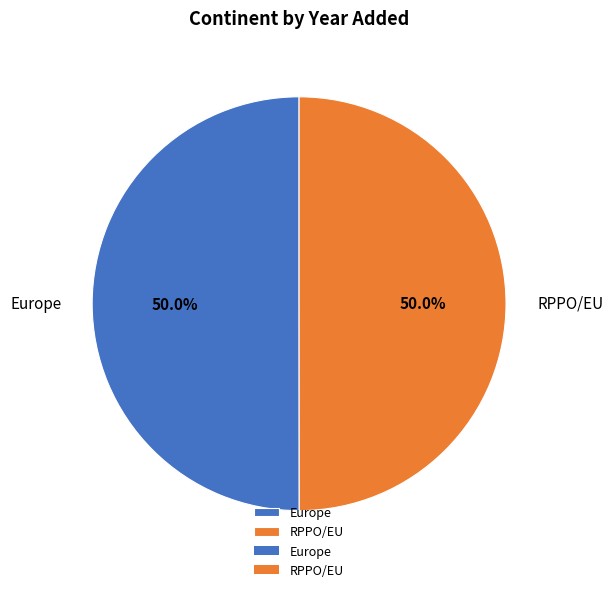

What is the ratio of the value at Europe to the value at RPPO/EU?

1.0